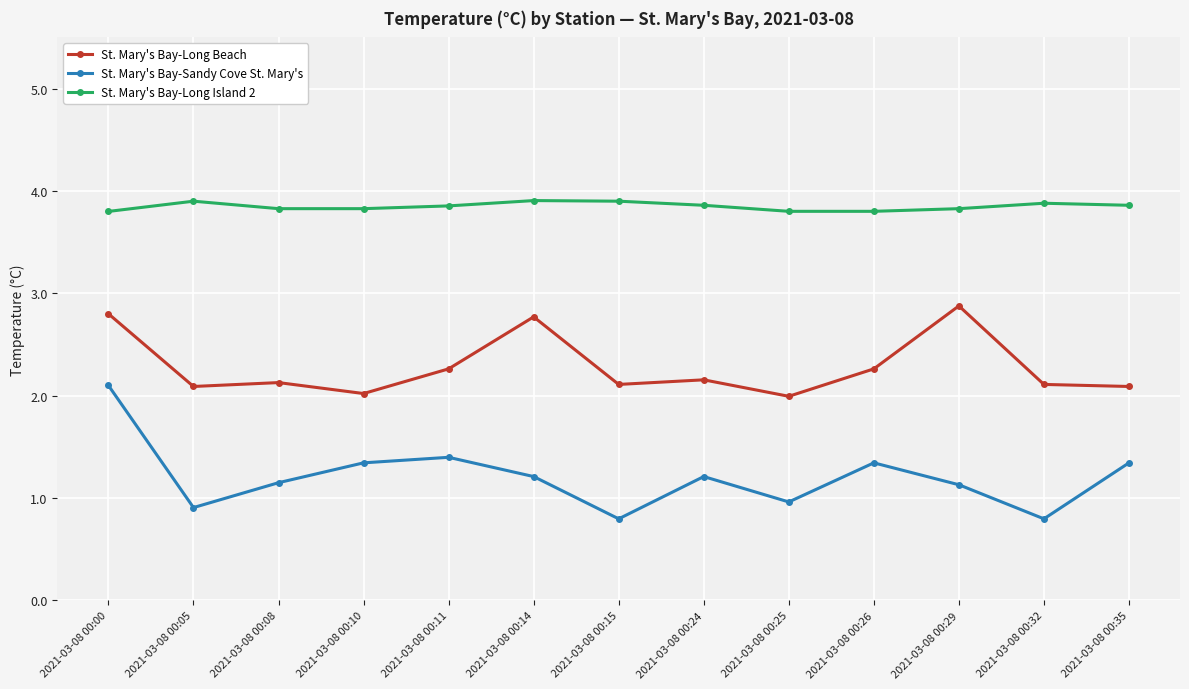

What is the difference between the highest and lowest values at 2021-03-08 00:00?

1.7